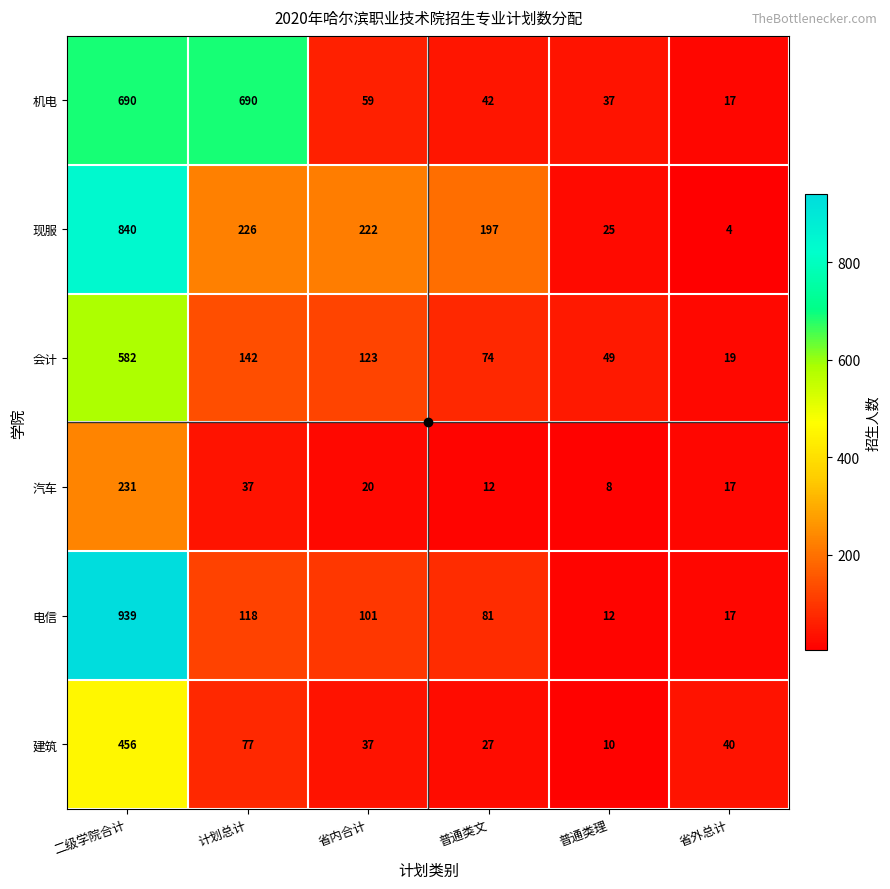

The value of 电信 at 普通类文 is 113. True or false?

False